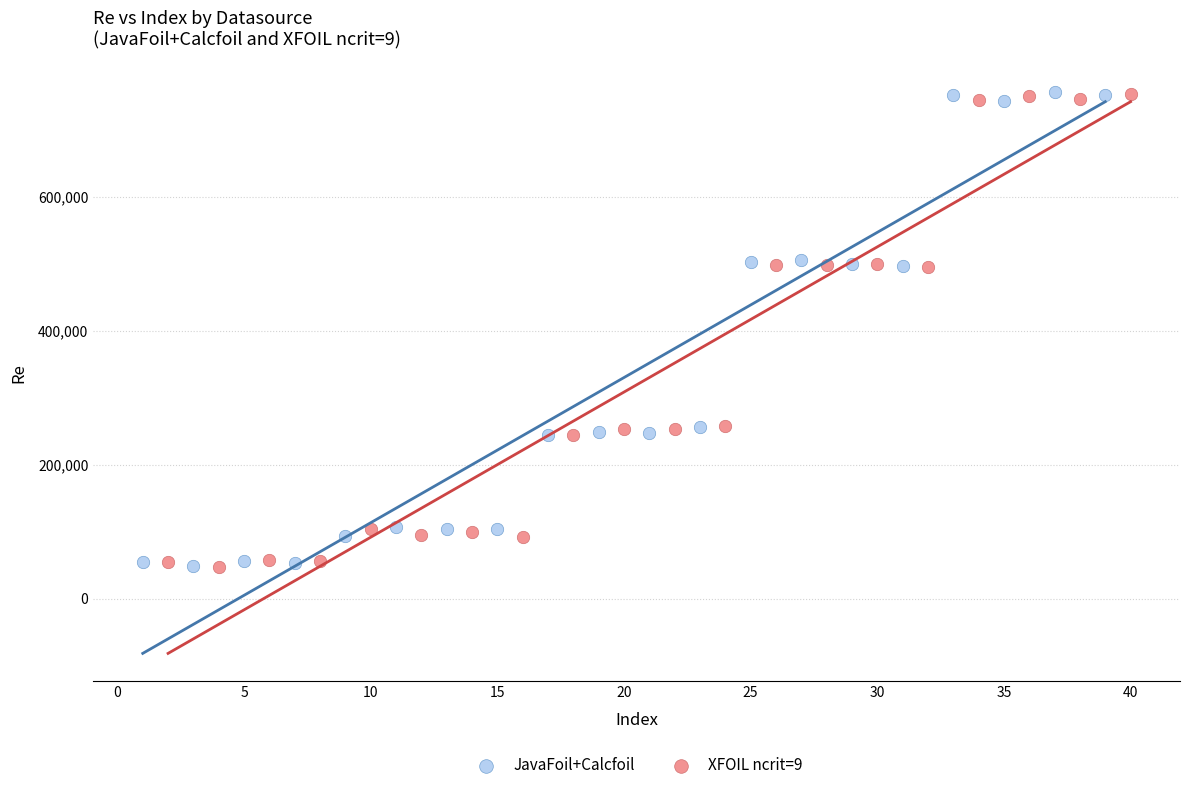

What are all the series names shown in the legend?

JavaFoil+Calcfoil, XFOIL ncrit=9